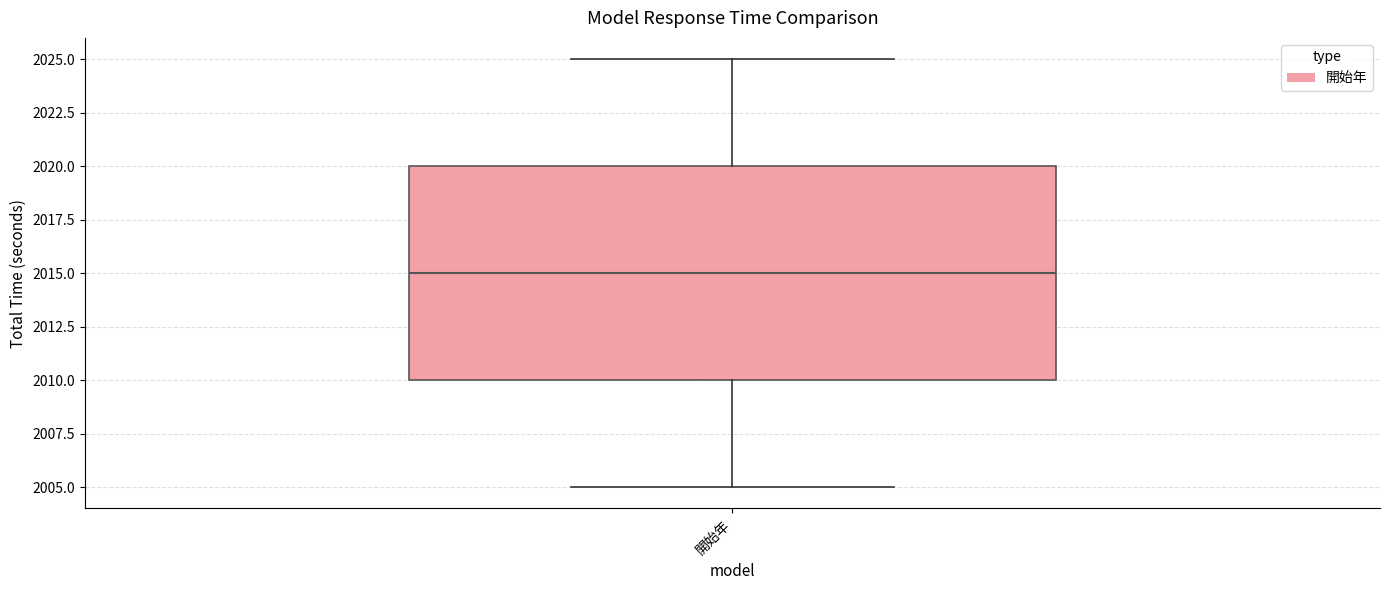

Where is the lower edge of the box for 開始年 on the y-axis? The values are not printed on the chart, so give them approximately, as read against the axis.

2010